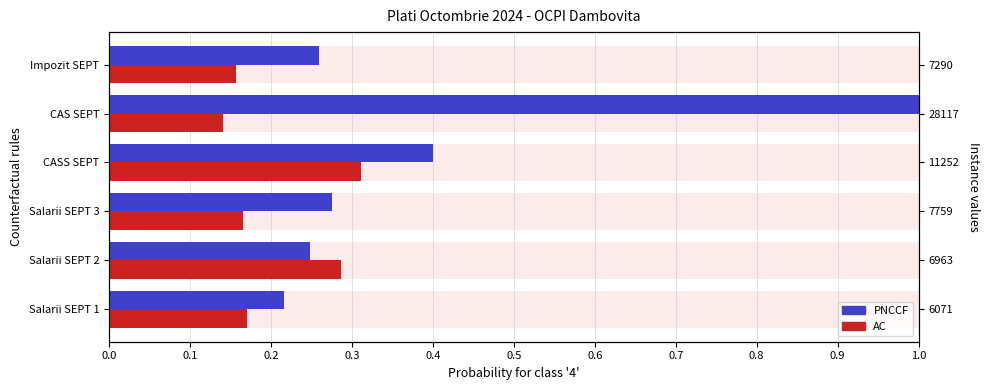

The AC series shows 0.1 at CAS SEPT. True or false?

False